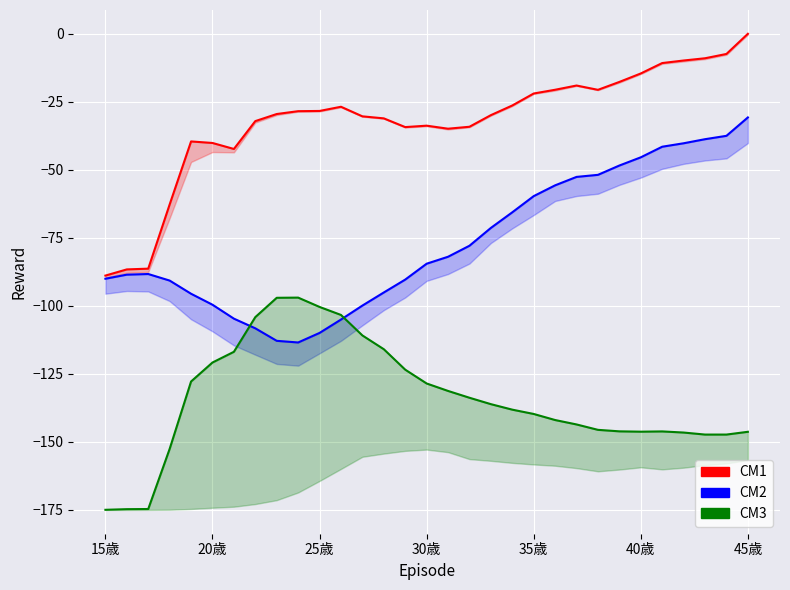

How many values in the CM2 series exceed -84?

15